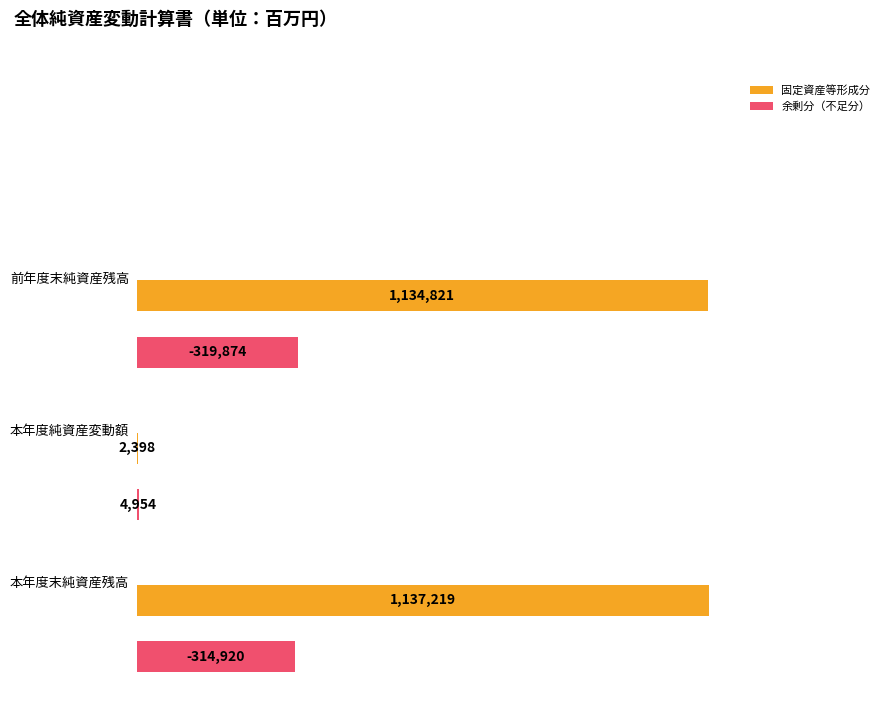

How many negative values does the 余剰分（不足分） series have?

2